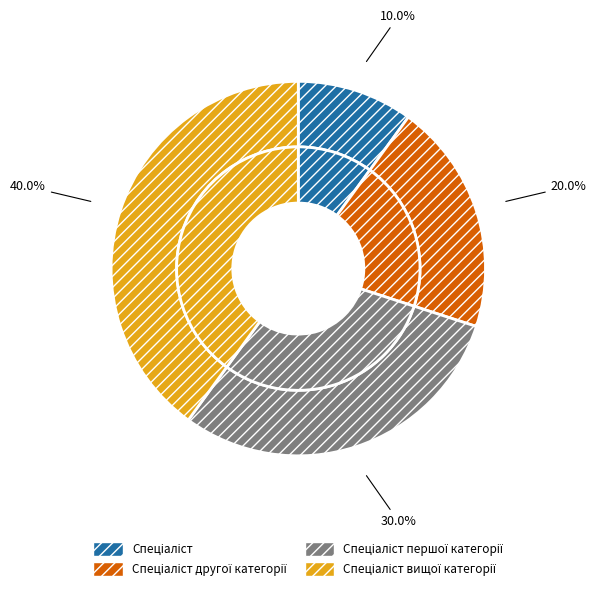

To the nearest percent, what is the difference between the largest and smallest slice percentages?

30%